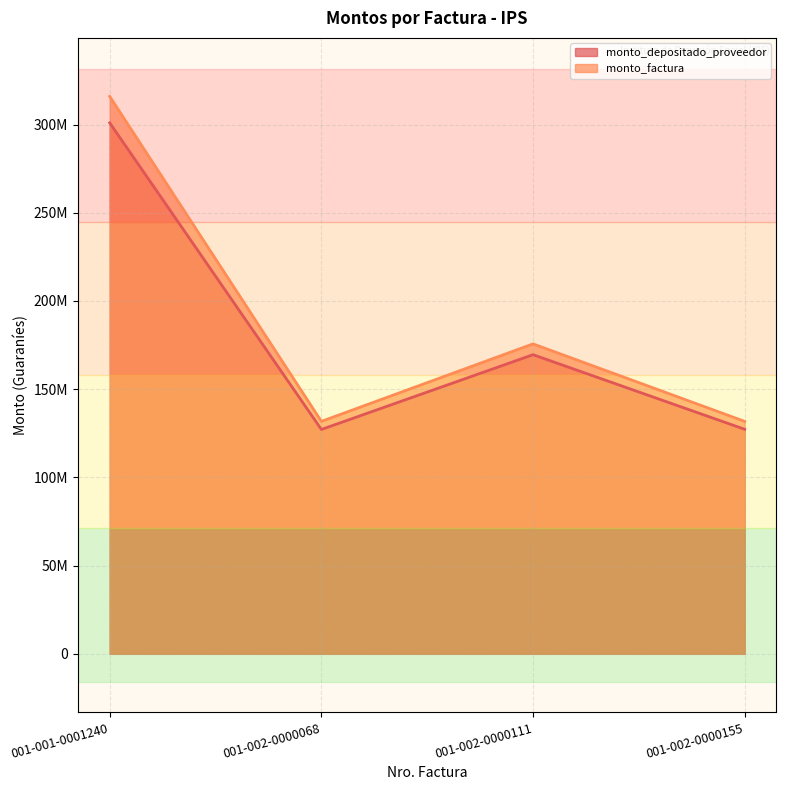

How many interior local peaks does the monto_depositado_proveedor series have?

1